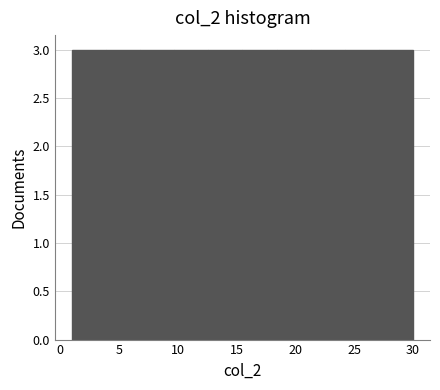

Reading left to right, list every bar in this chart as the range it spans on the x-axis followed by its height. Neither the bar edges nor the heights are printed on the chart, so give them approximately, as read against the axes.

1.0 to 3.9: 3
3.9 to 6.8: 3
6.8 to 9.7: 3
9.7 to 12.6: 3
12.6 to 15.5: 3
15.5 to 18.4: 3
18.4 to 21.3: 3
21.3 to 24.2: 3
24.2 to 27.1: 3
27.1 to 30.0: 3